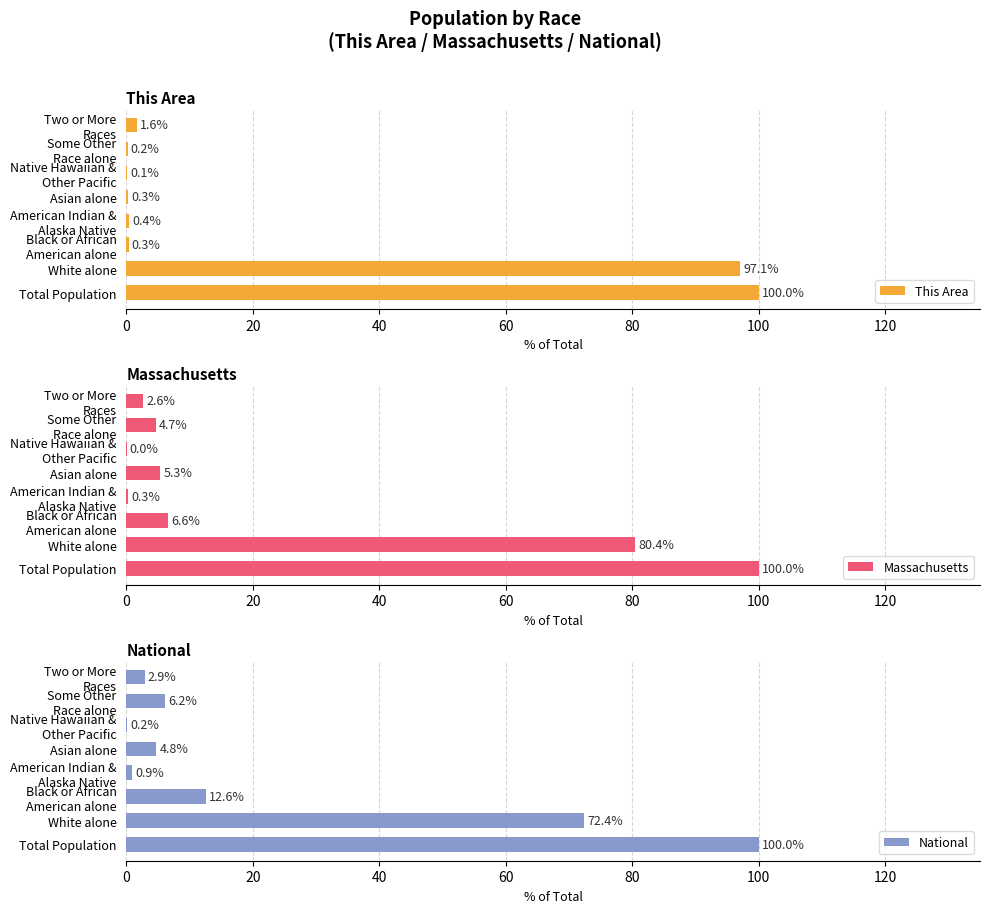

Where is National nearest to the value 50?

White alone